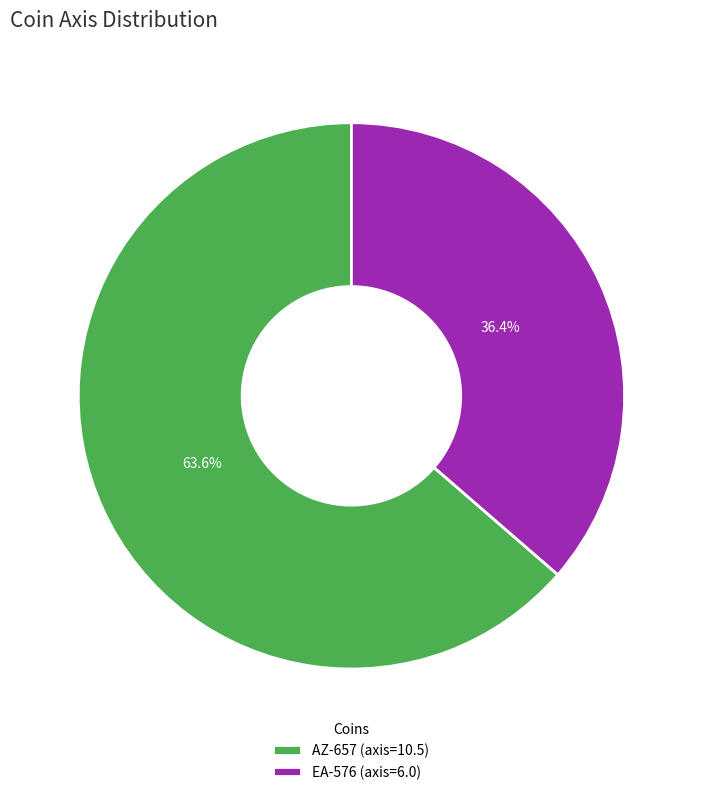

What is the smallest slice in the pie chart?

EA-576